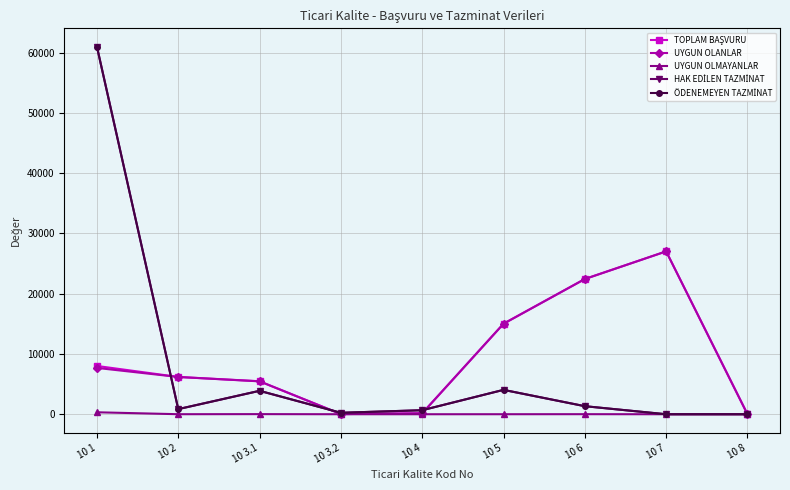

Does the chart have visible grid lines?

Yes